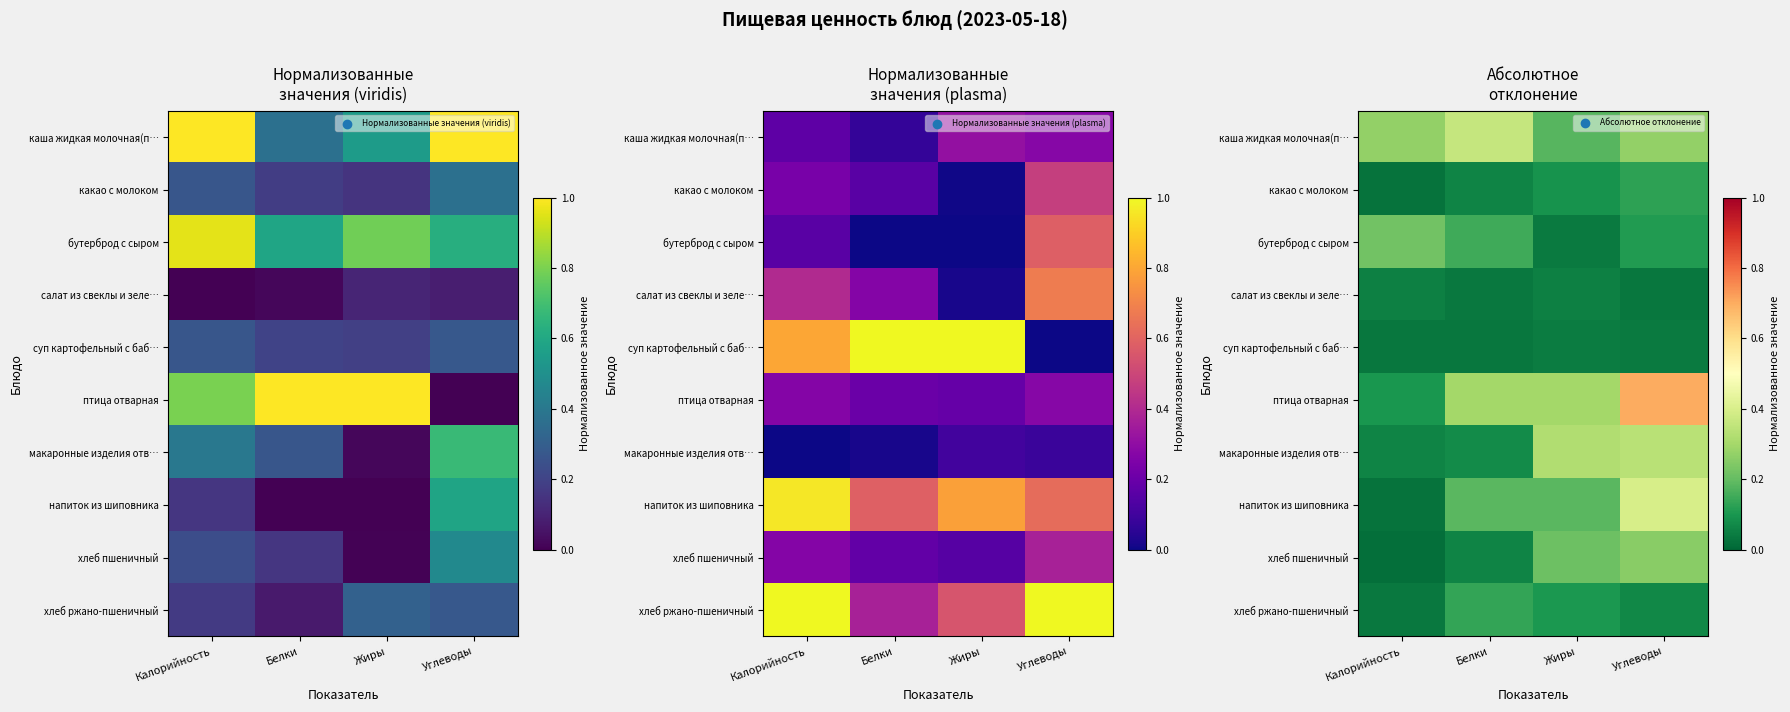

What is the approximate value of напиток из шиповника at Углеводы?

0.4